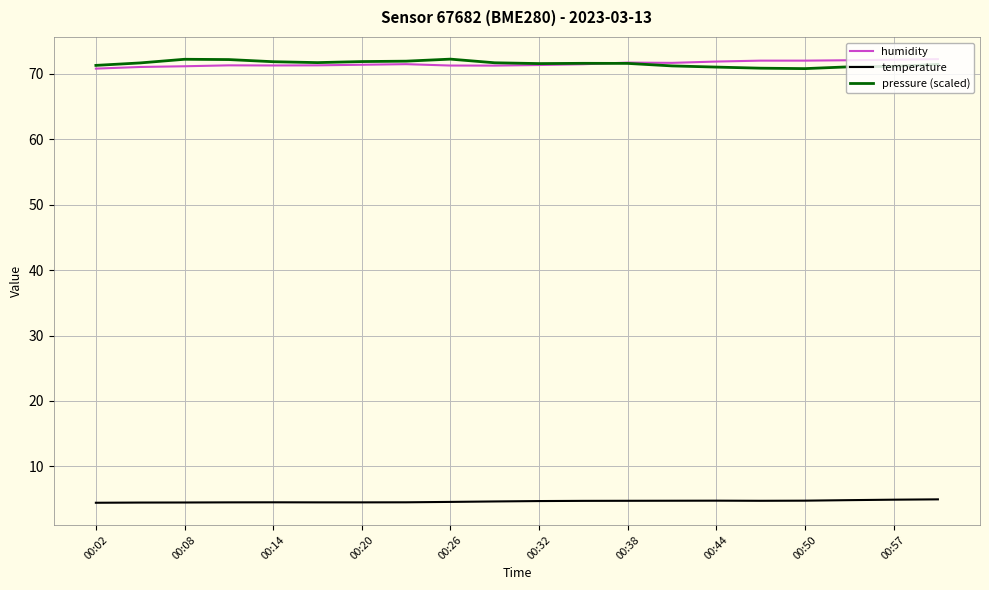

True or false: pressure (scaled) and temperature cross at least once.

False